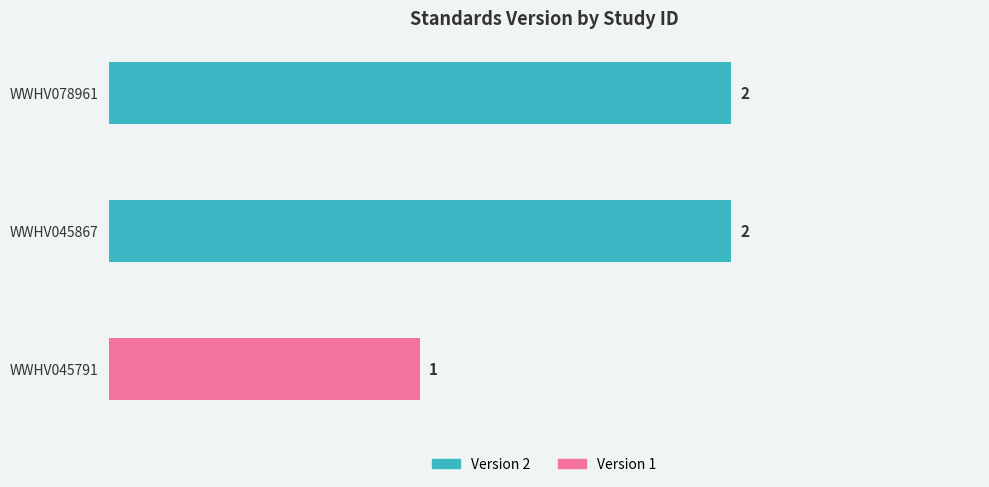

Count the values in the range 1 to 2.

3